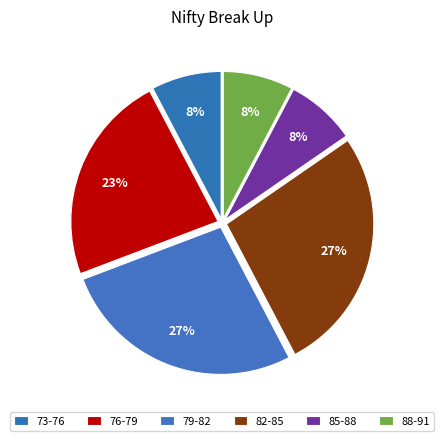

Count the number of slices in the pie.

6